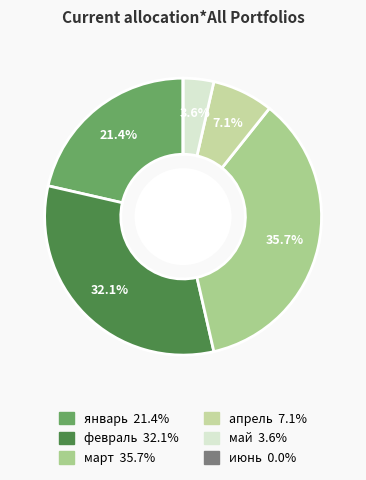

True or false: март accounts for 36% of the total.

True